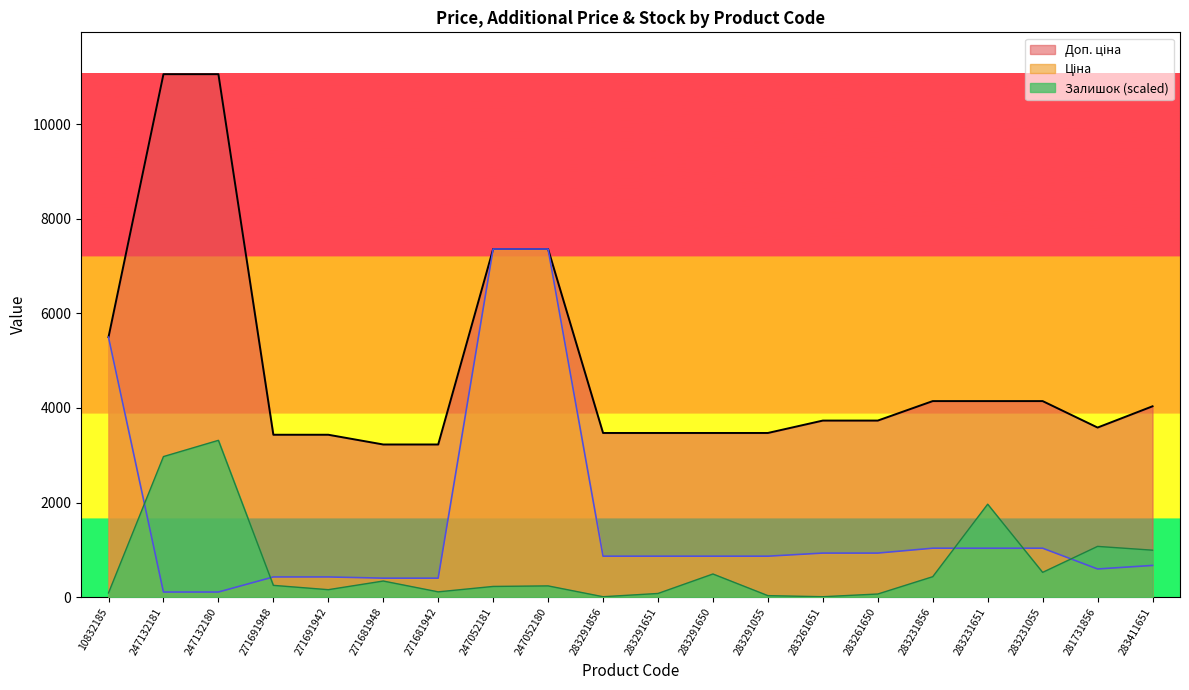

Is the value of Залишок at 247132180 greater than the value of Доп. ціна at 283231651?

No